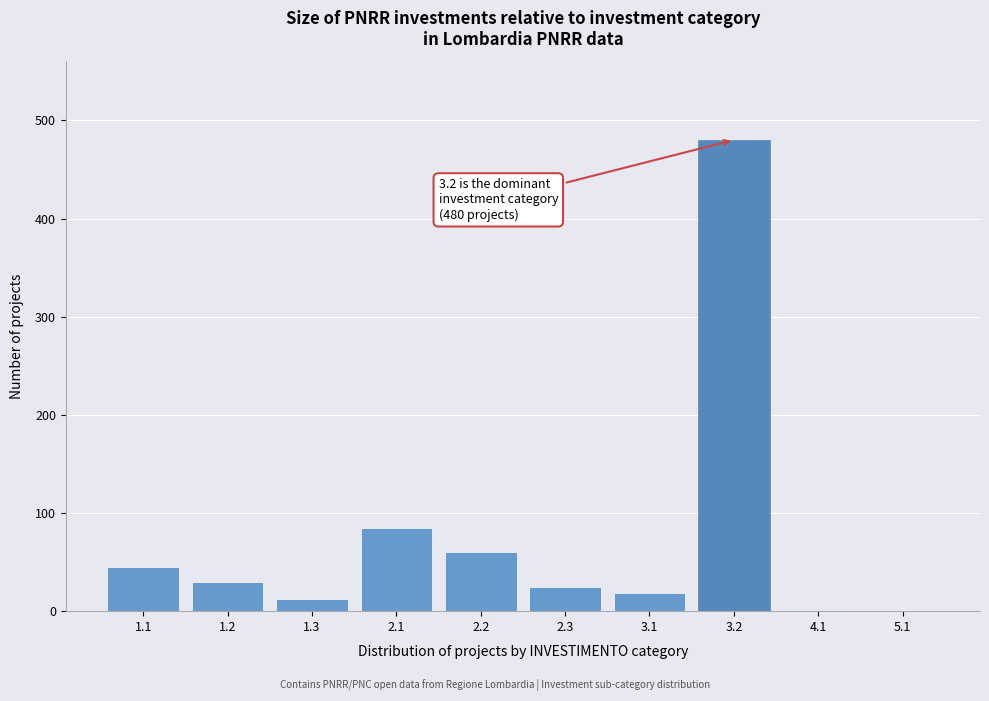

What is the greatest value displayed?

480